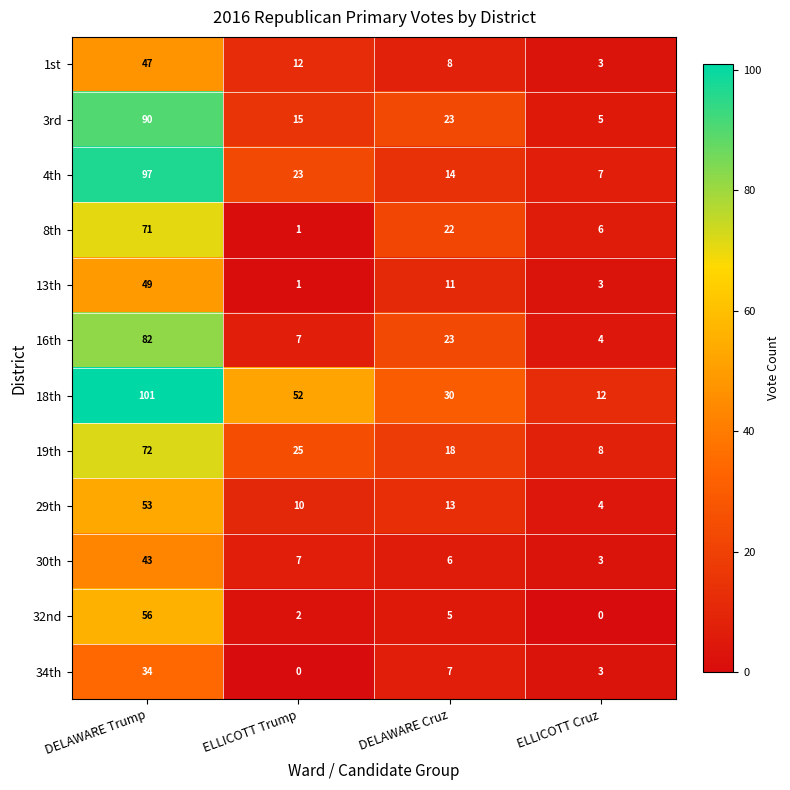

What is the total value across all series at DELAWARE Trump?

795